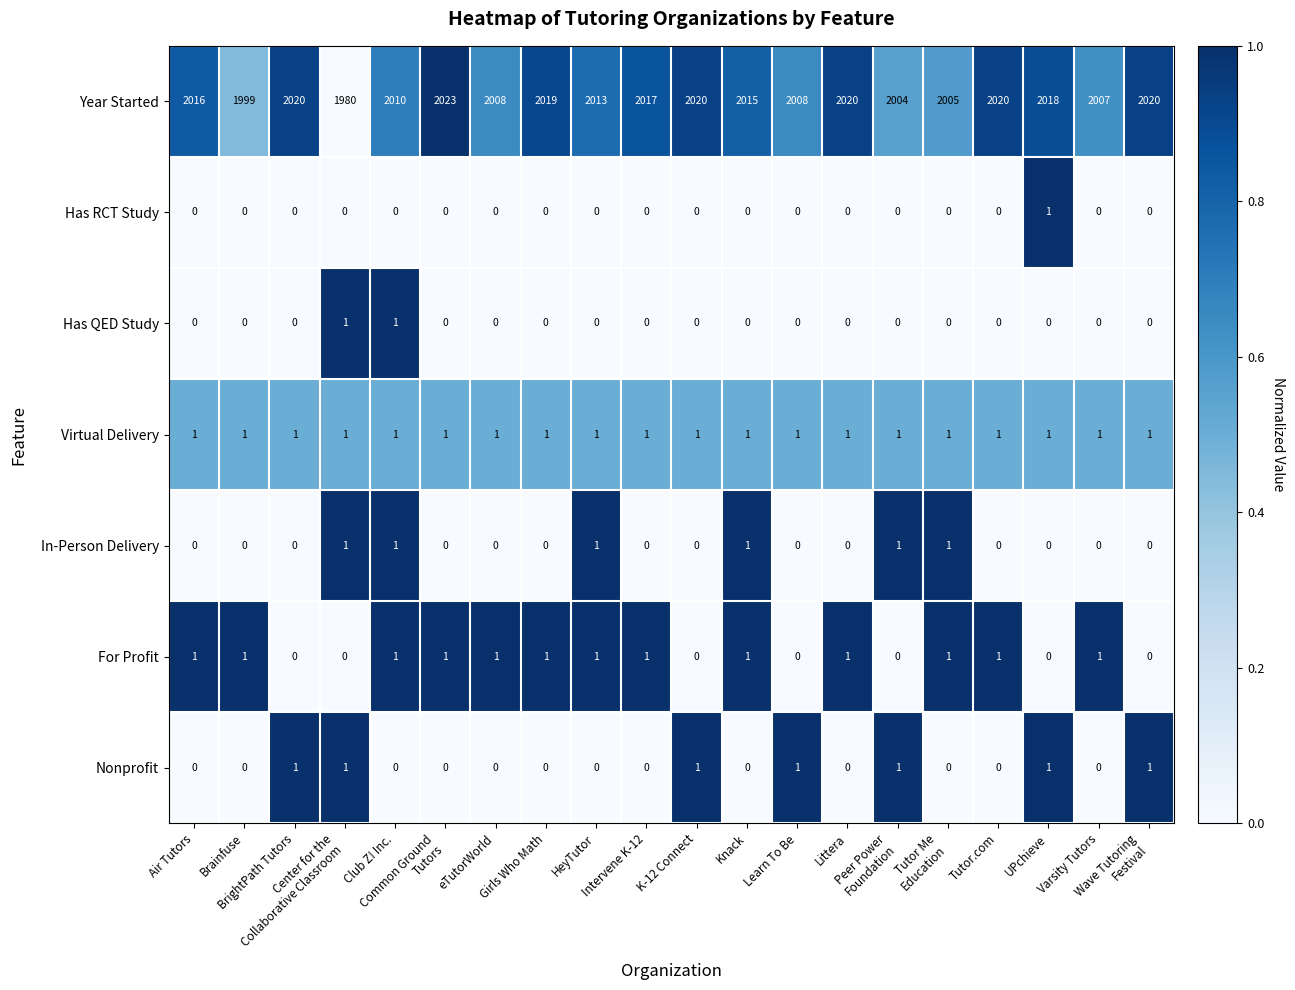

What is the greatest value displayed?

2023